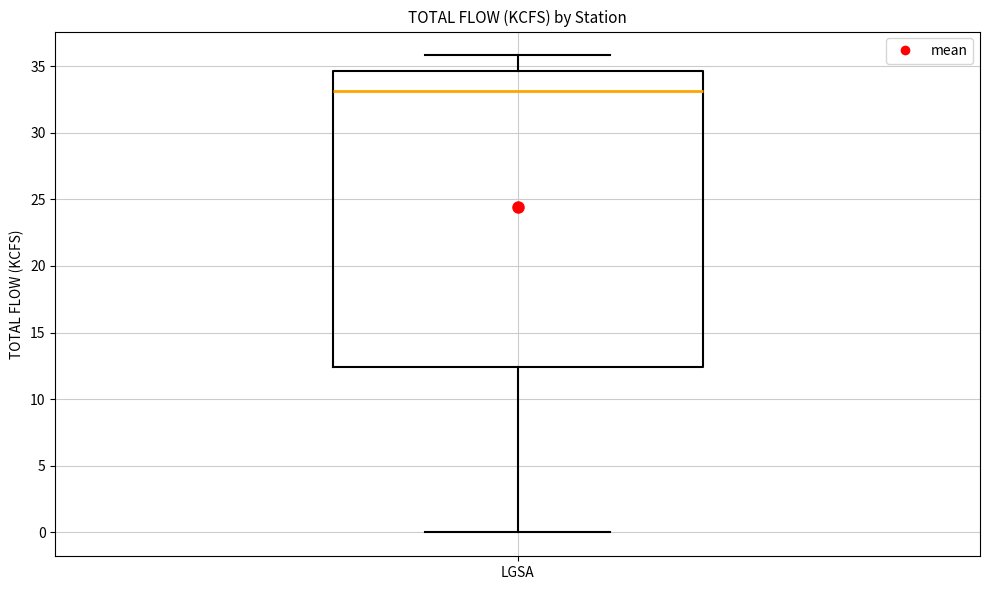

Transcribe this box plot: give where the median line is, the range the box spans, and where the two whiskers end, as read against the y-axis. The values are not printed on the chart, so give them approximately, as read against the axis.

median 33.0, box 12.5 to 34.5, whiskers 0.0 to 36.0